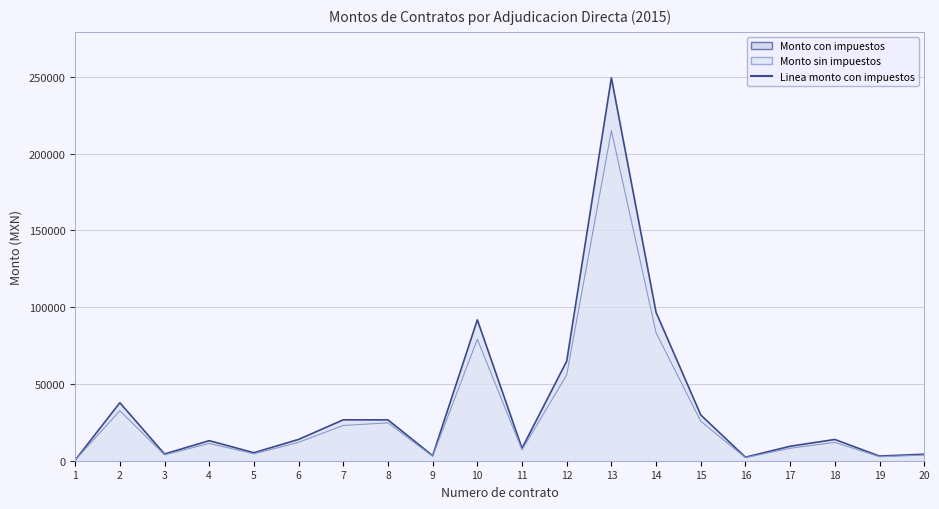

Which category has the lowest value in the Monto sin impuestos series?

1